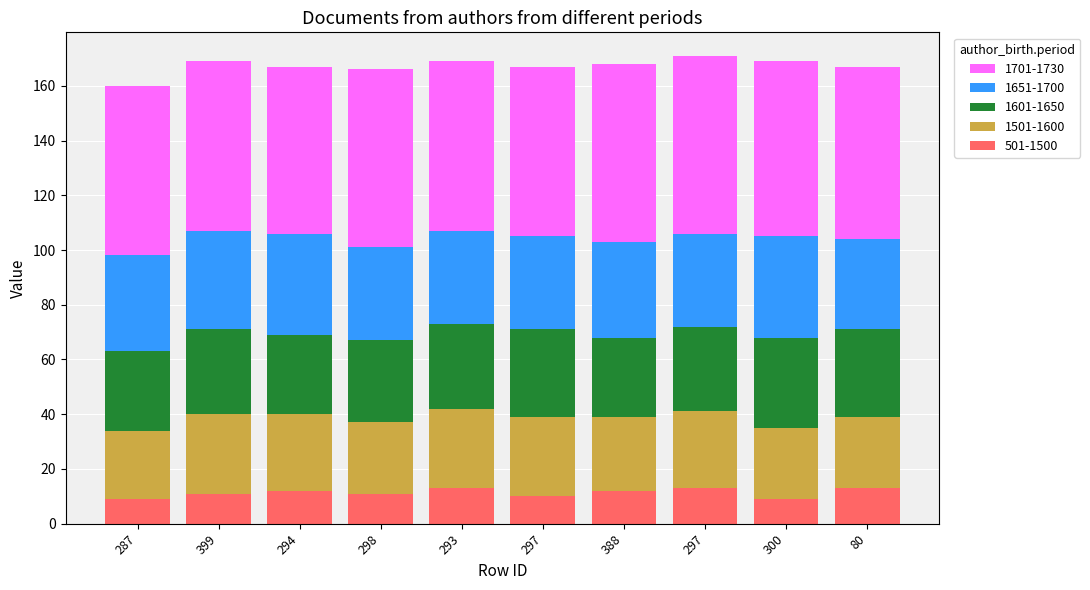

What is the label of the 3rd bar from the left?

294